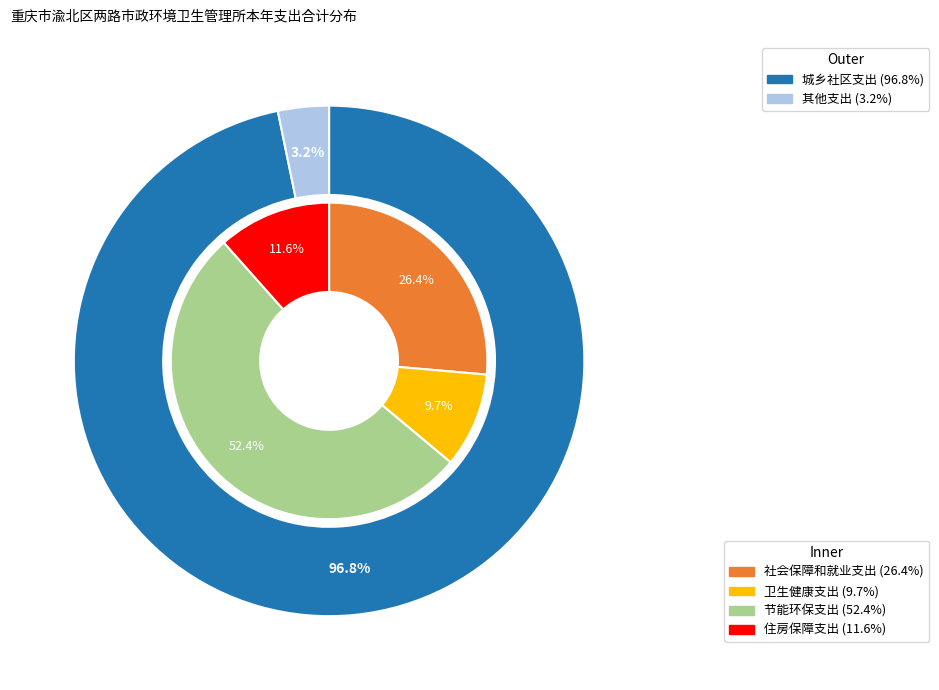

Which category has the smallest portion of the pie?

卫生健康支出